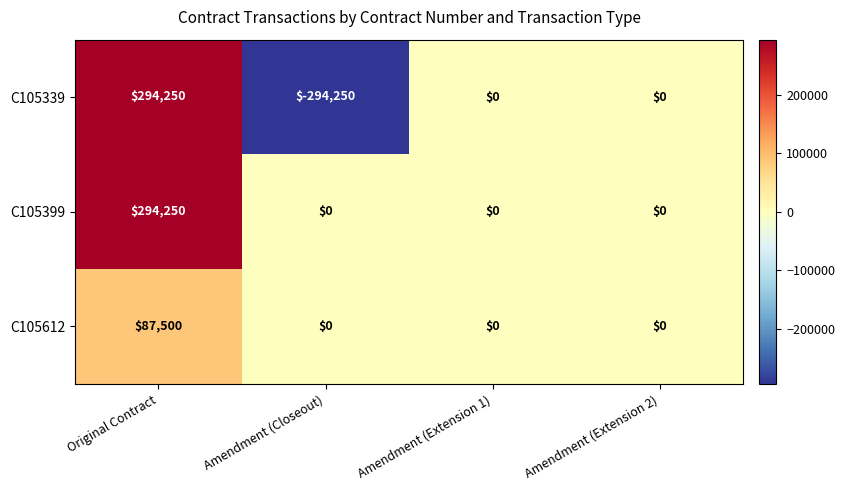

What is the greatest value displayed?

294250